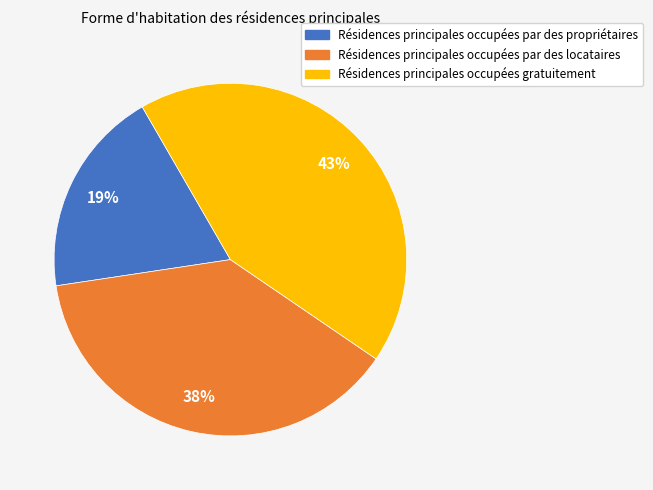

The Résidences principales occupées par des locataires slice represents 38% of the pie. True or false?

True